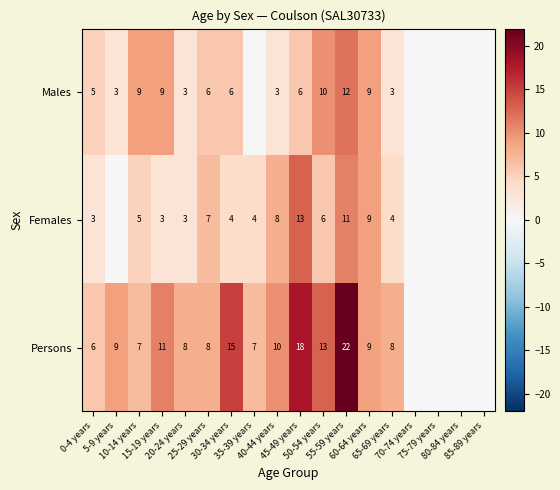

Which series has the largest range (max minus min)?

Persons